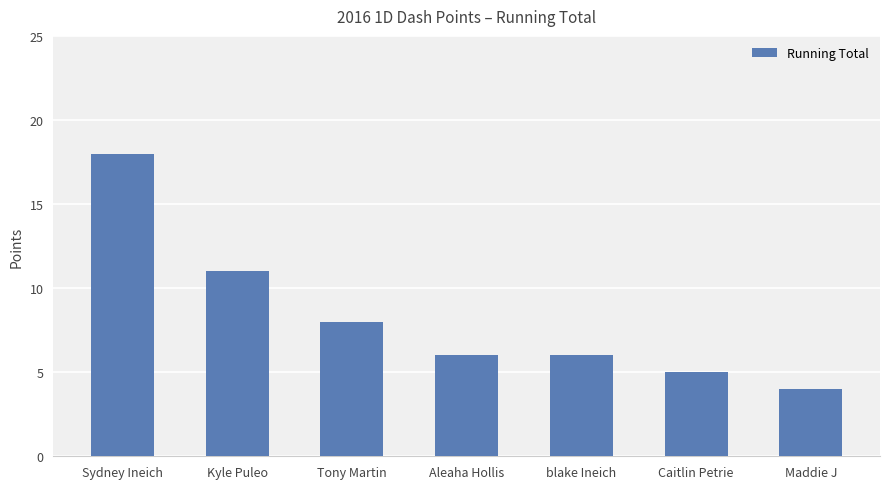

The chart shows a value of 8 at Aleaha Hollis. True or false?

False